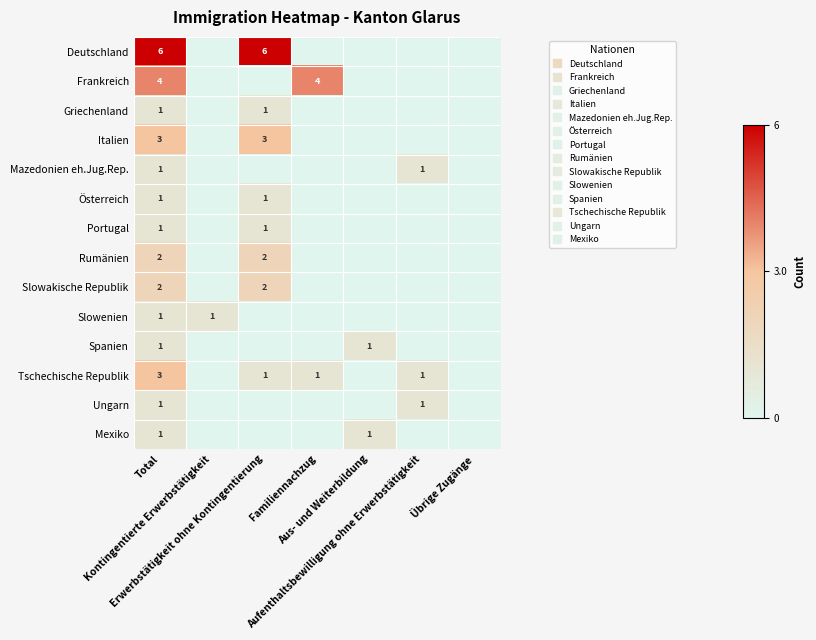

What is the difference between the maximum and minimum values in the Portugal series?

1